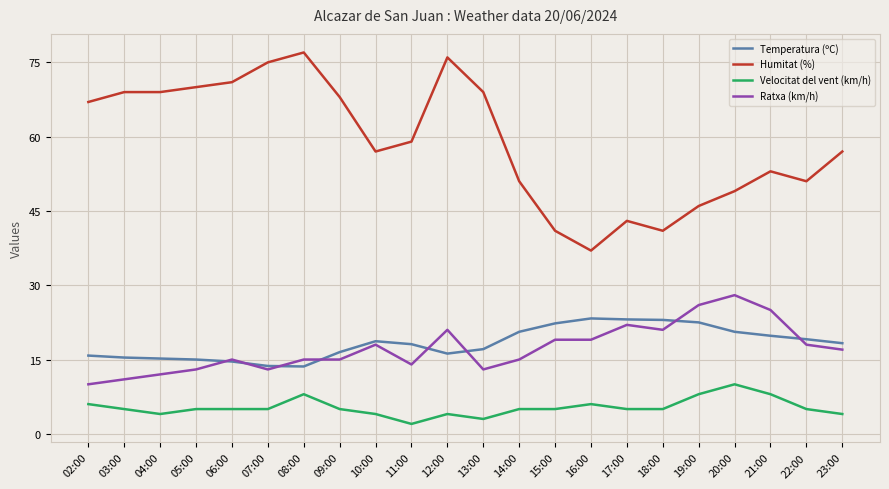

What is the sum of all Velocitat del vent (km/h) values?

117.0